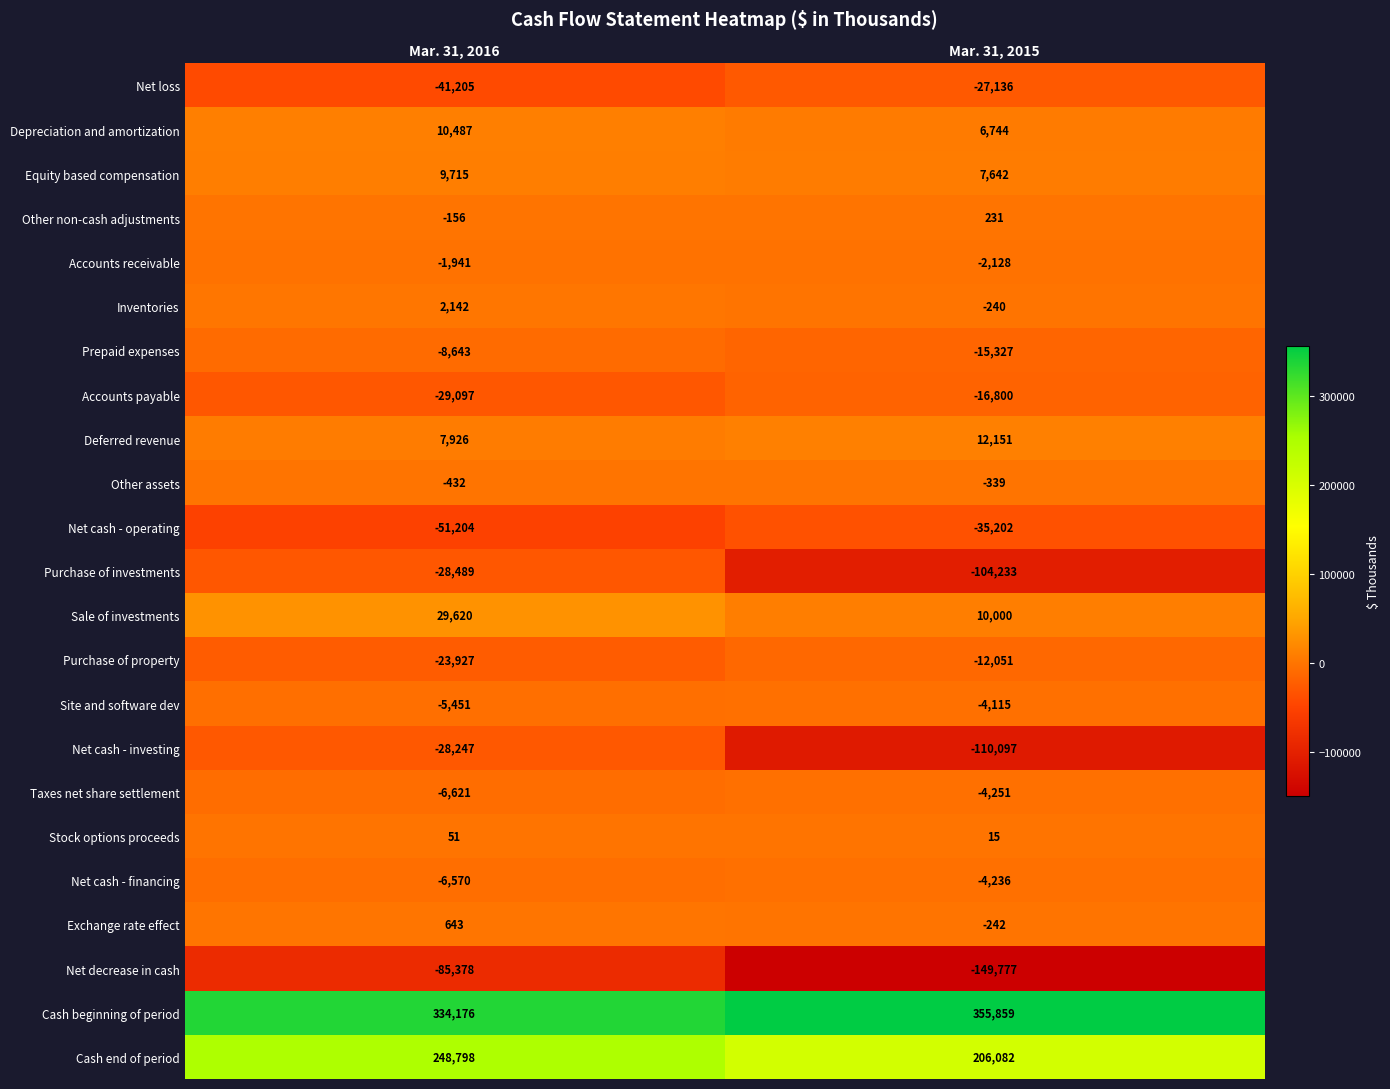

Which label corresponds to the smallest value in the chart?

Mar. 31, 2015